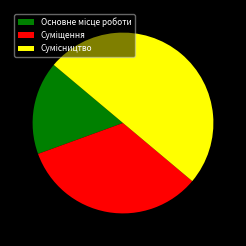

What percentage is the Сумісництво slice, to the nearest percent?

50%